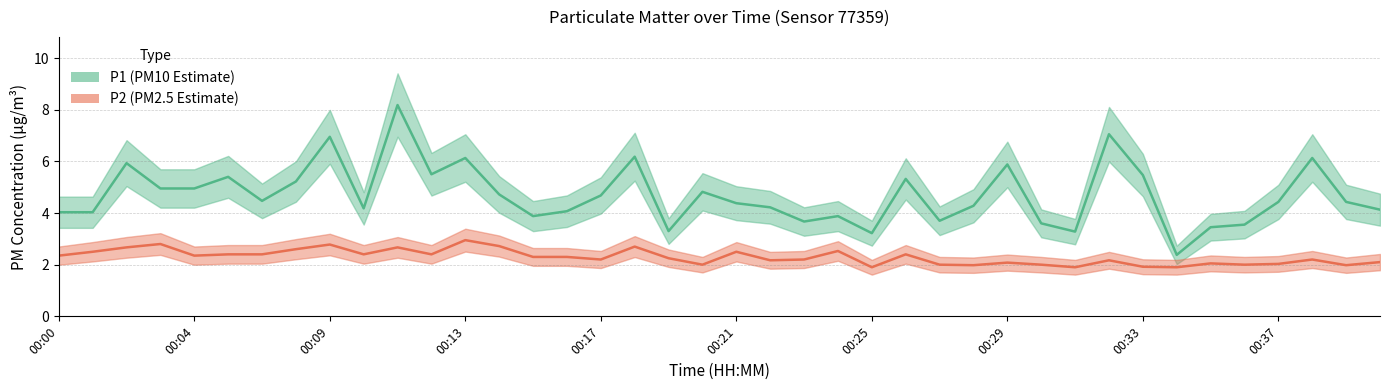

The value of P1 at 00:40 is 4.4. True or false?

True